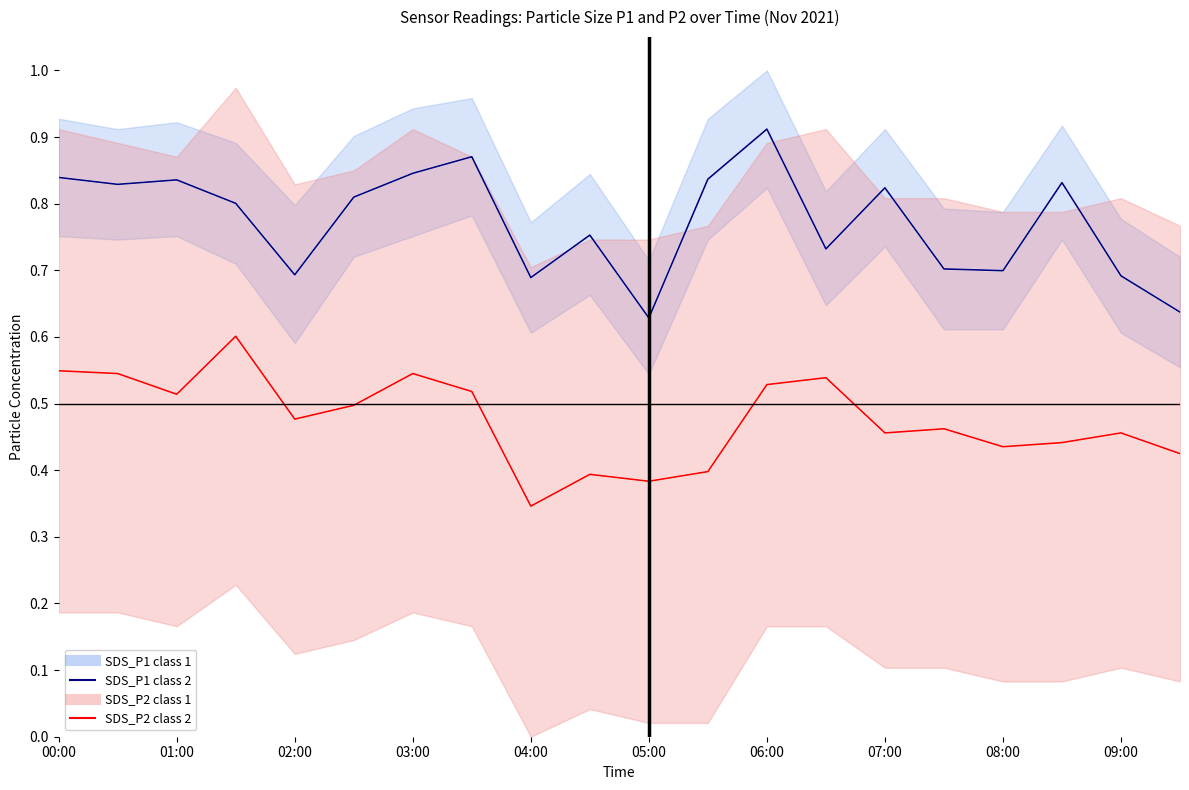

Is it true that SDS_P1 class 1 equals 0.3 at 11?

False